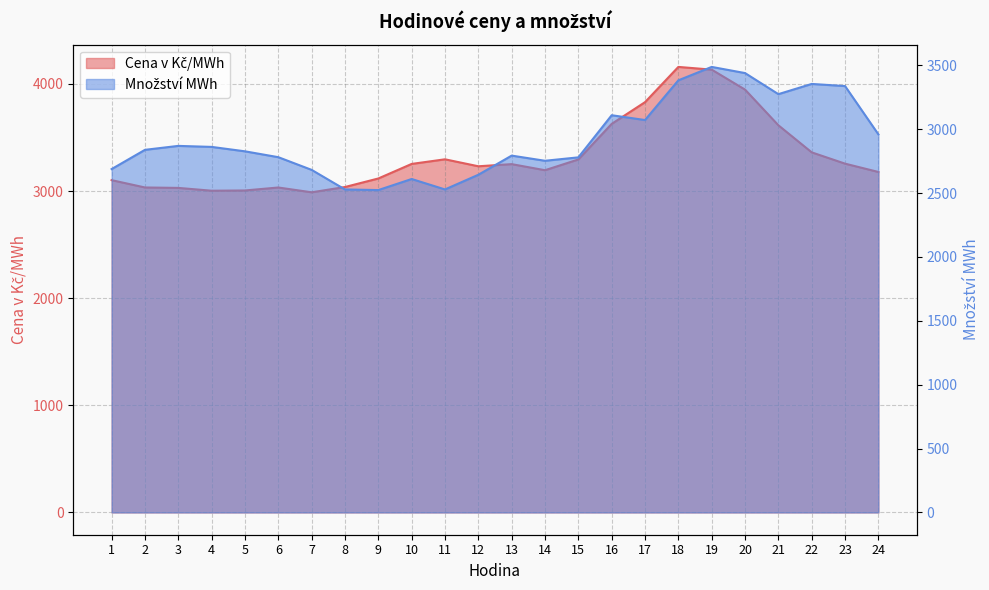

What is the lowest value of the Množství MWh series?

2523.4